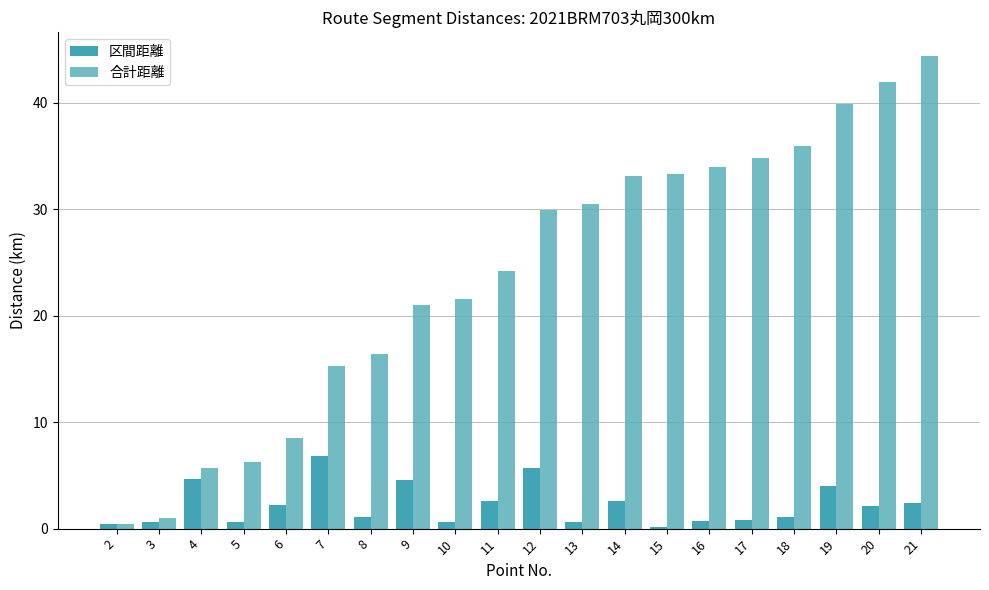

At which label does 区間距離 reach its peak?

7